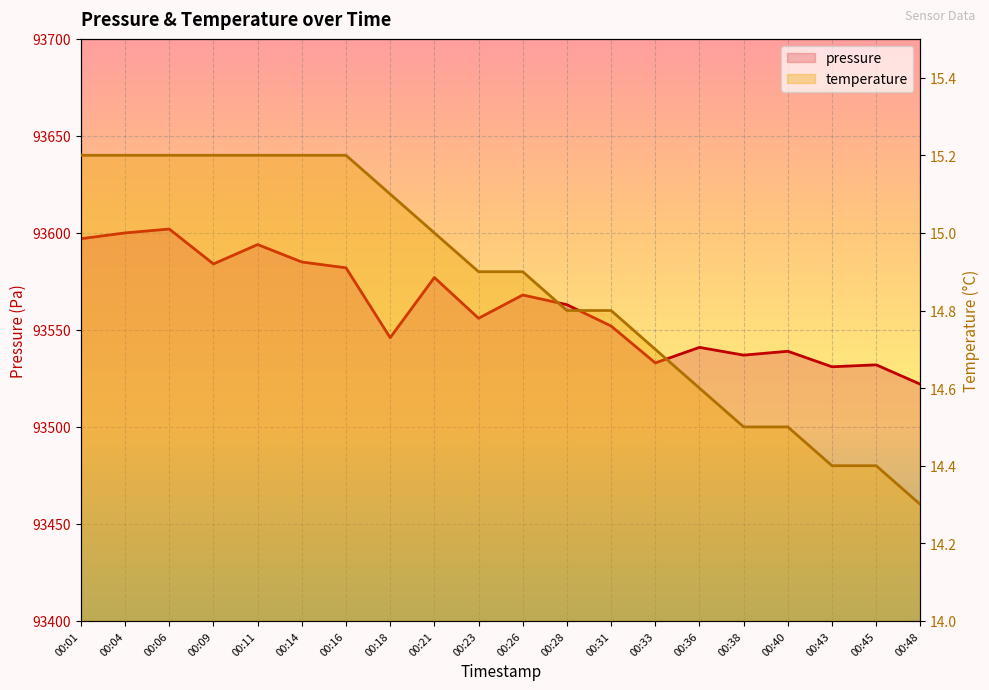

What is the difference between the pressure values at 00:36 and 00:21?

36.0